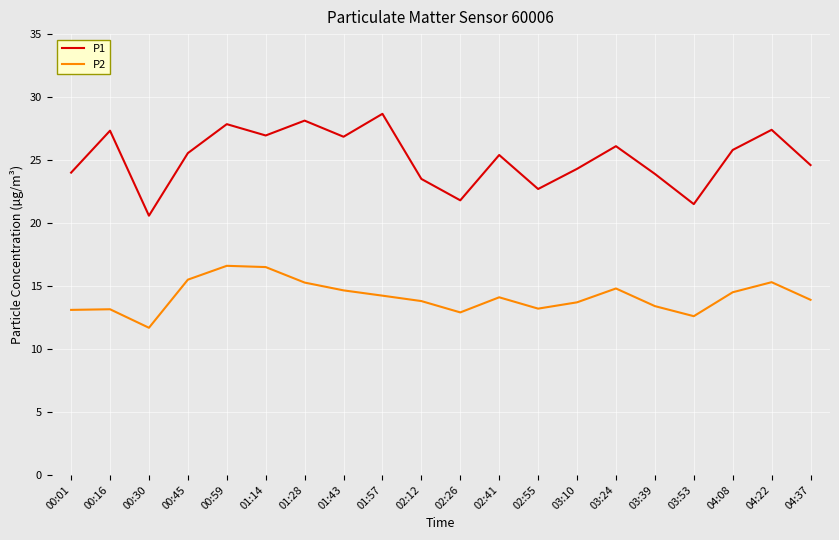

How many series are shown in this chart?

2